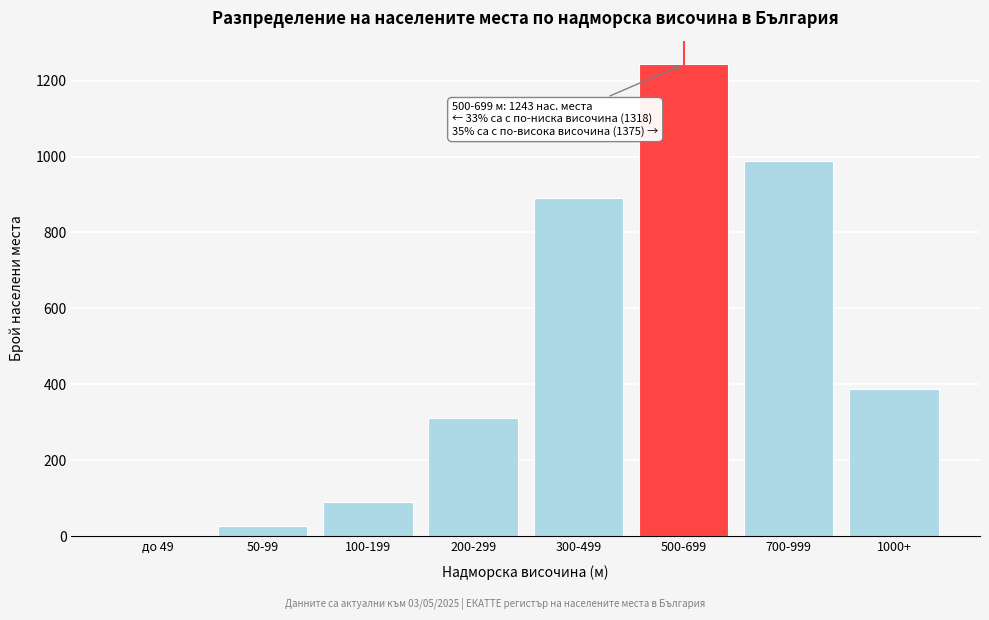

Reading left to right, extract all data points from this chart.

до 49=0	50-99=26	100-199=89	200-299=312	300-499=891	500-699=1243	700-999=987	1000+=388